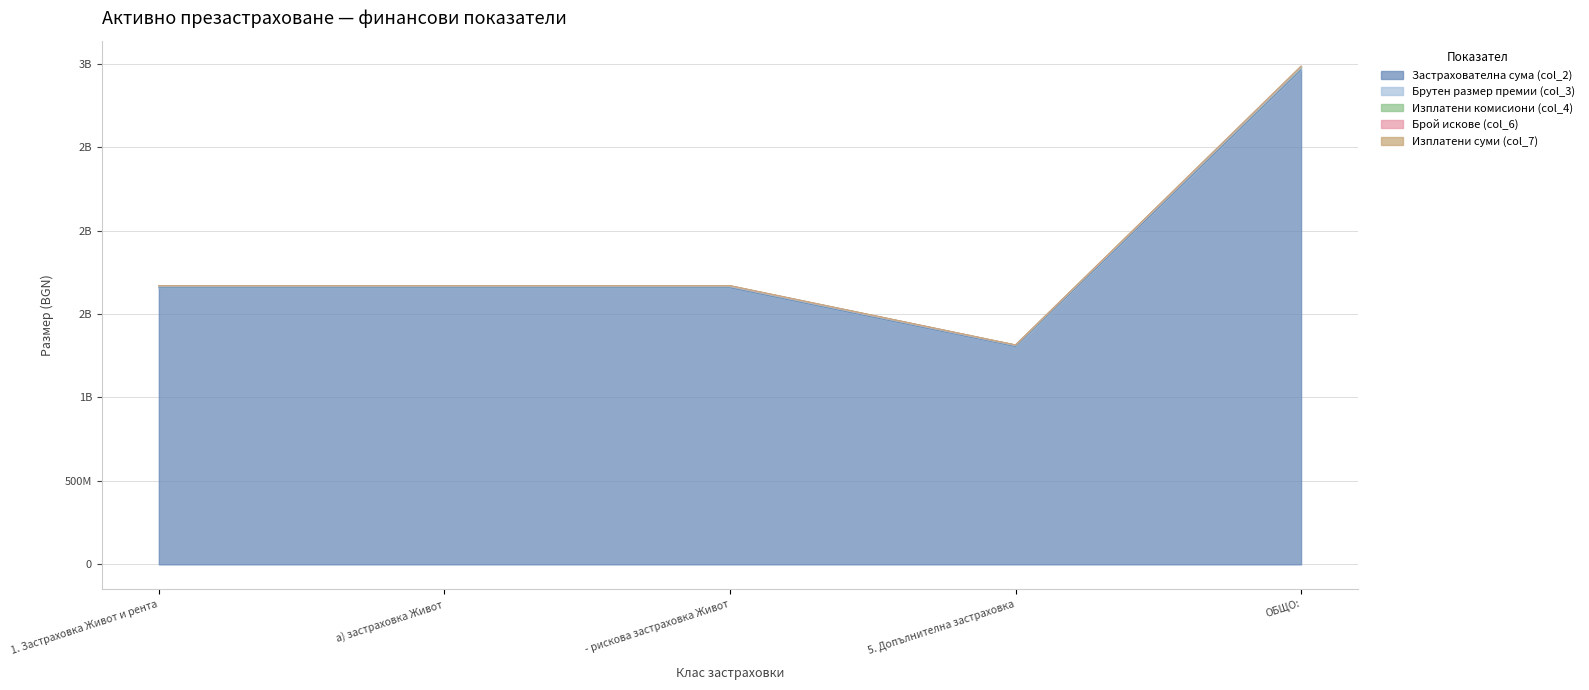

Does the chart have visible grid lines?

Yes